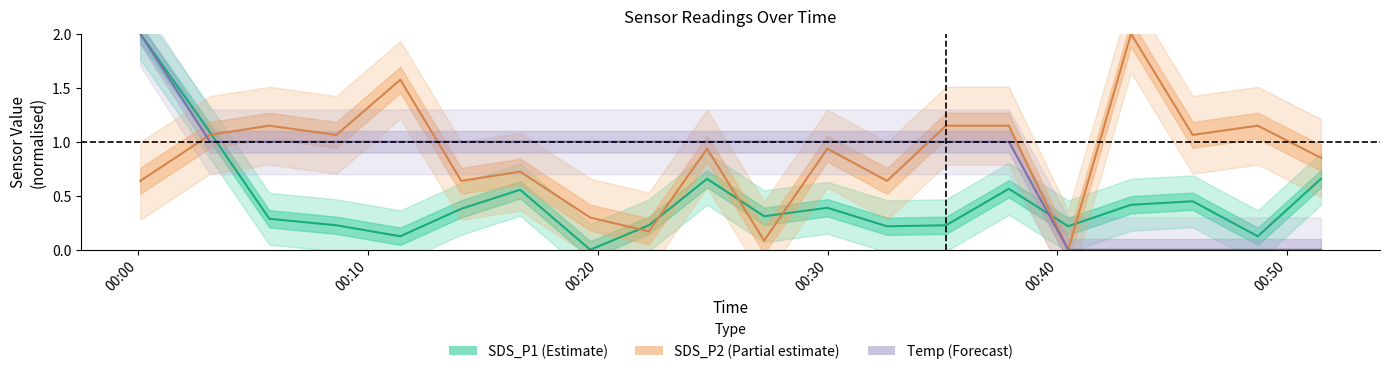

Does the chart have visible grid lines?

No